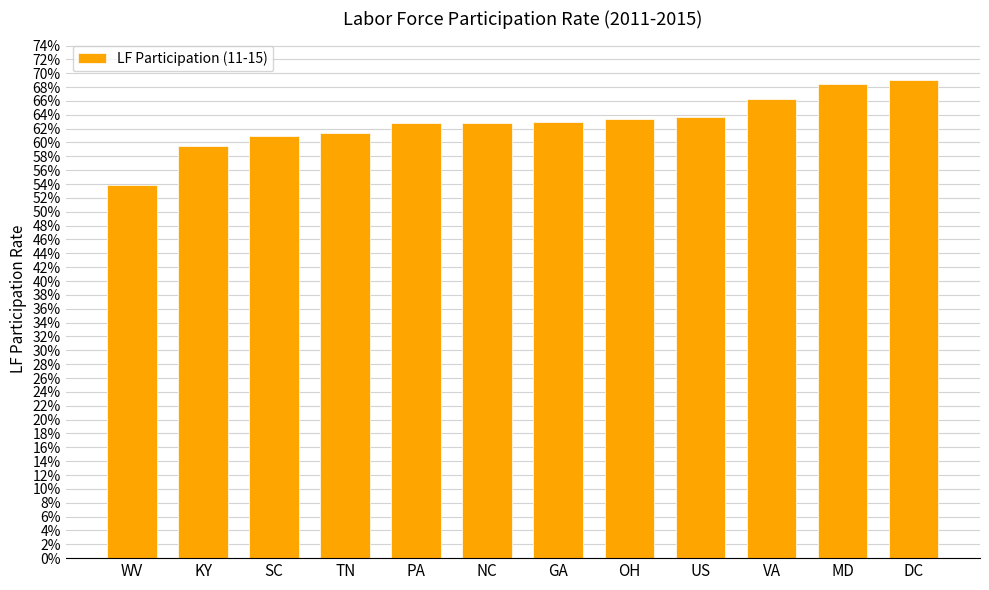

Rank the categories by value from highest to lowest.

DC, MD, VA, US, OH, GA, NC, PA, TN, SC, KY, WV